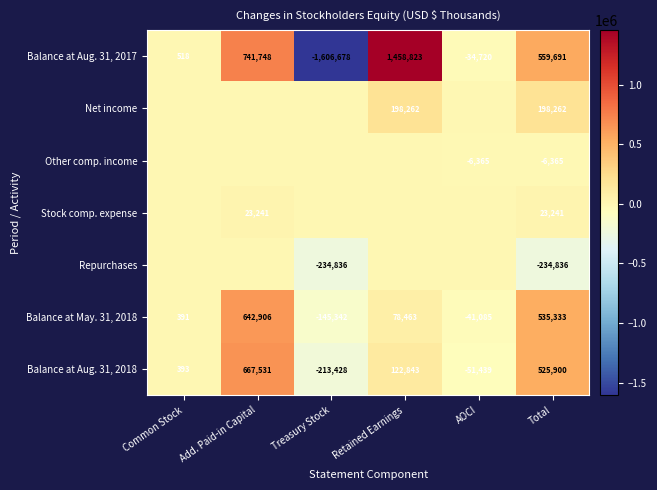

At which label does Balance at Aug. 31, 2018 reach its peak?

Add. Paid-in Capital